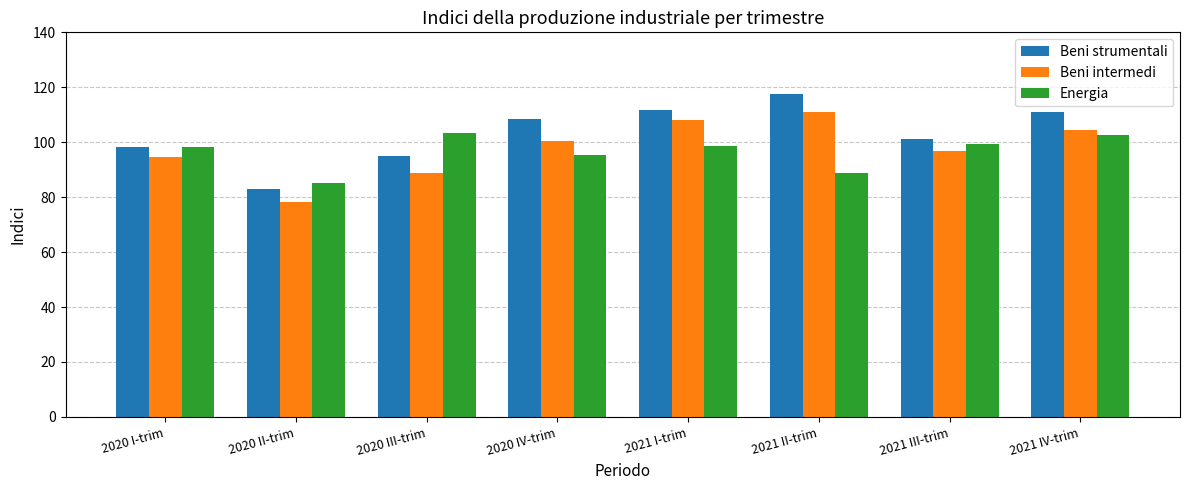

At 2021 II-trim, list the series in order from largest to smallest.

Beni strumentali, Beni intermedi, Energia